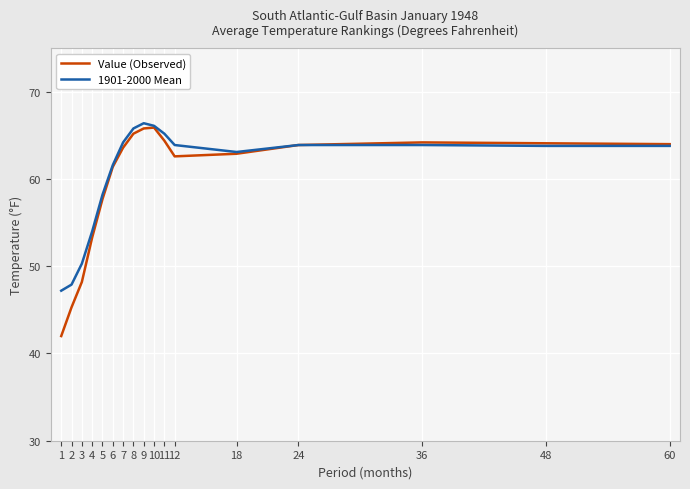

List the series in order of their overall mean, highest first.

1901-2000 Mean, Value (Observed)